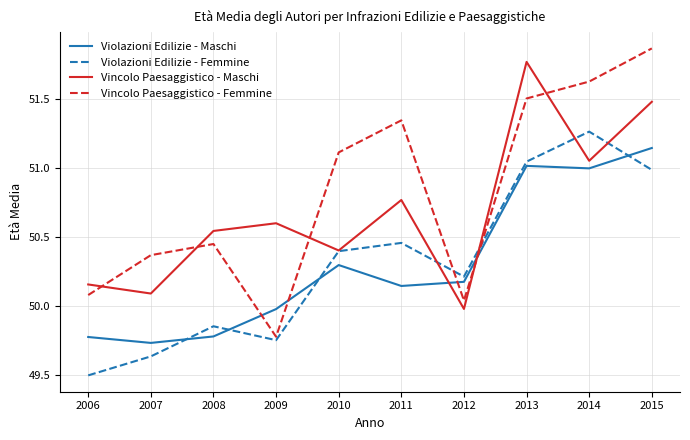

What is the difference between the highest and lowest values at 2010?

0.8